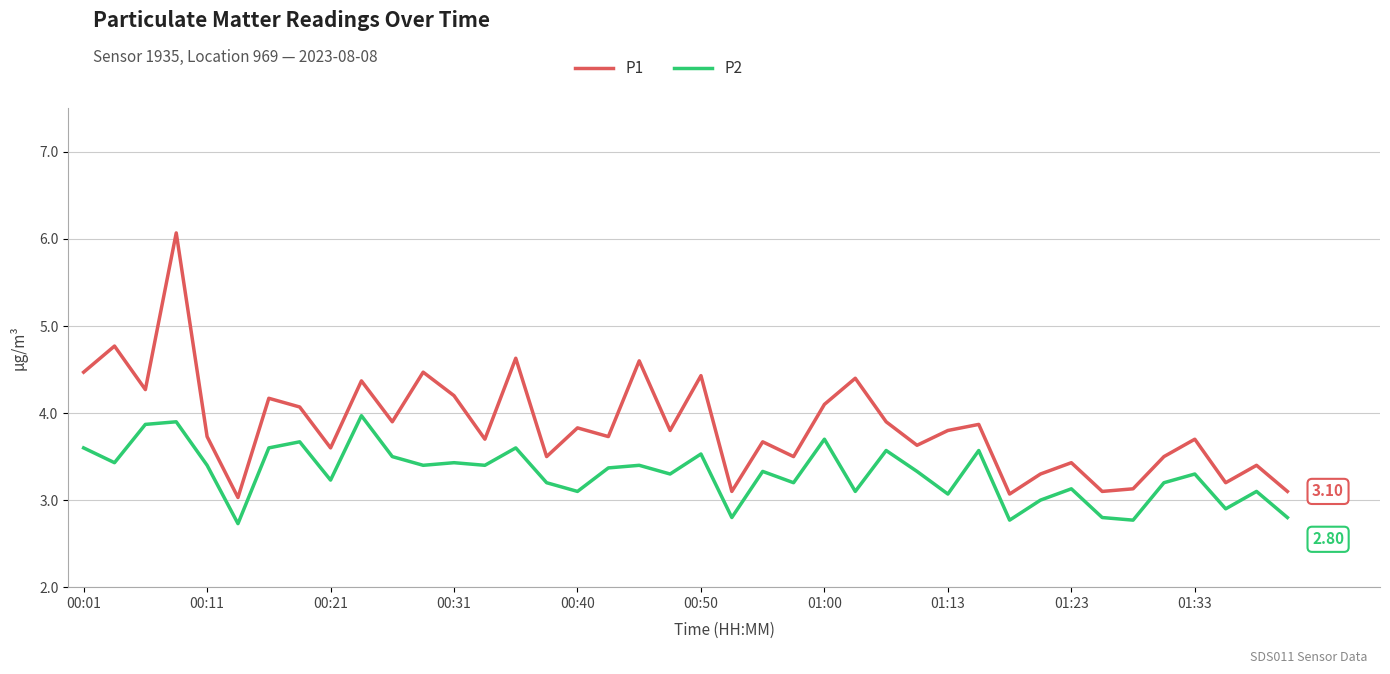

What are all the series names shown in the legend?

P1, P2